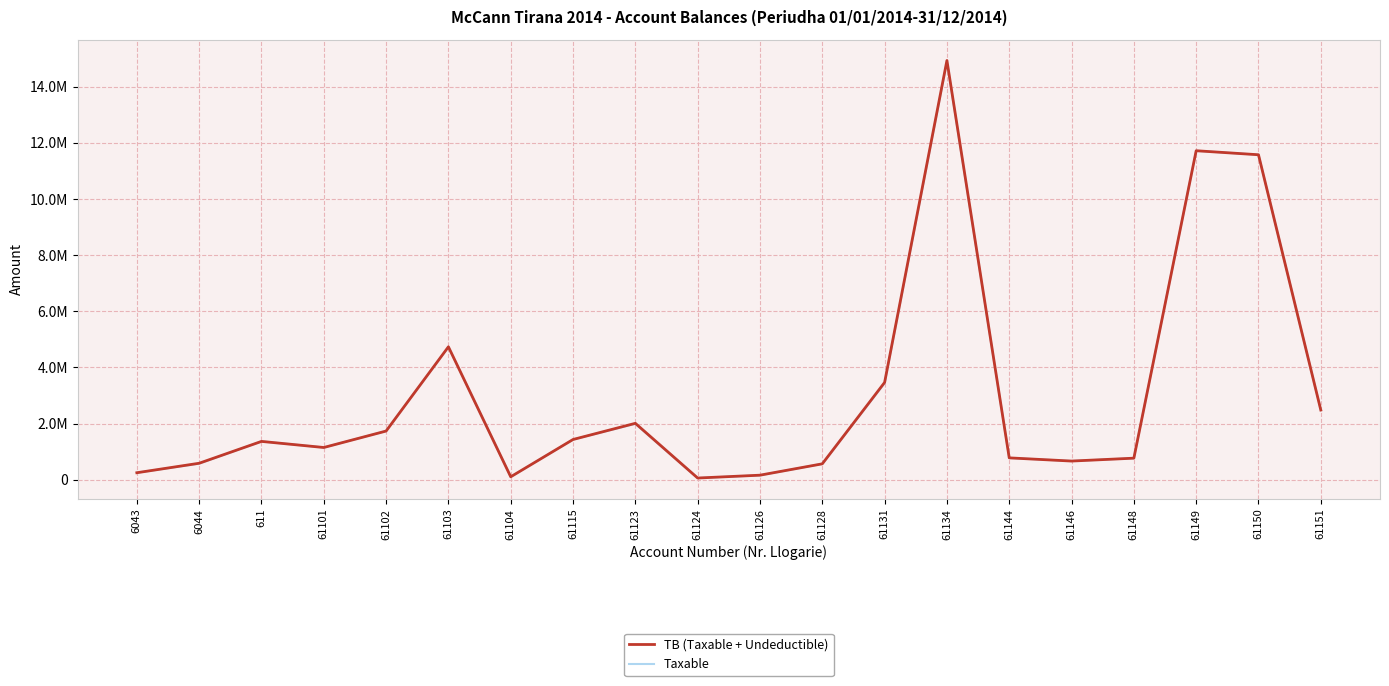

Is it true that TB (Taxable + Undeductible) equals 1149043.7 at 61101?

True